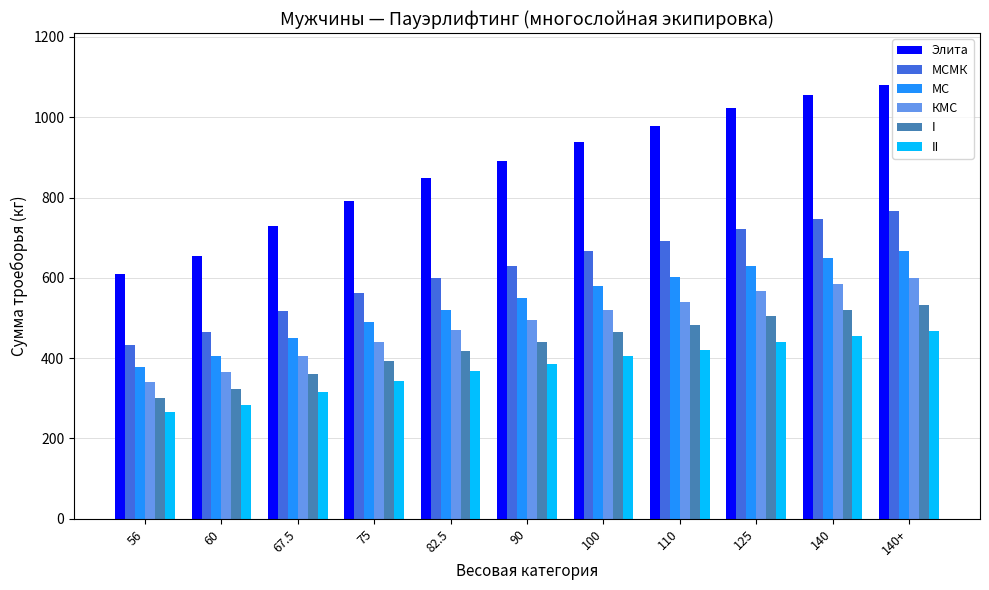

What are all the series names shown in the legend?

Элита, МСМК, МС, КМС, I, II